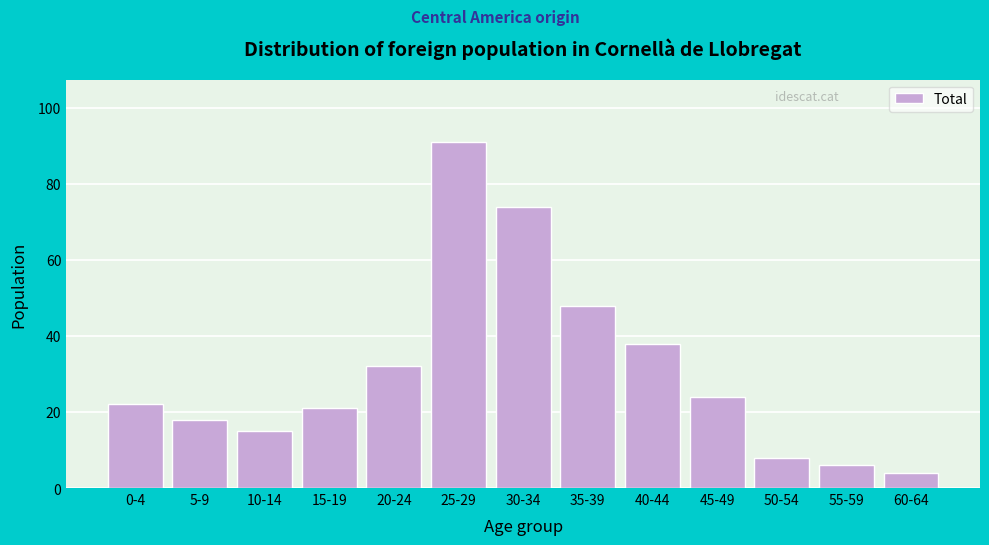

Reading left to right, list all the values displayed in this chart.

22	18	15	21	32	91	74	48	38	24	8	6	4